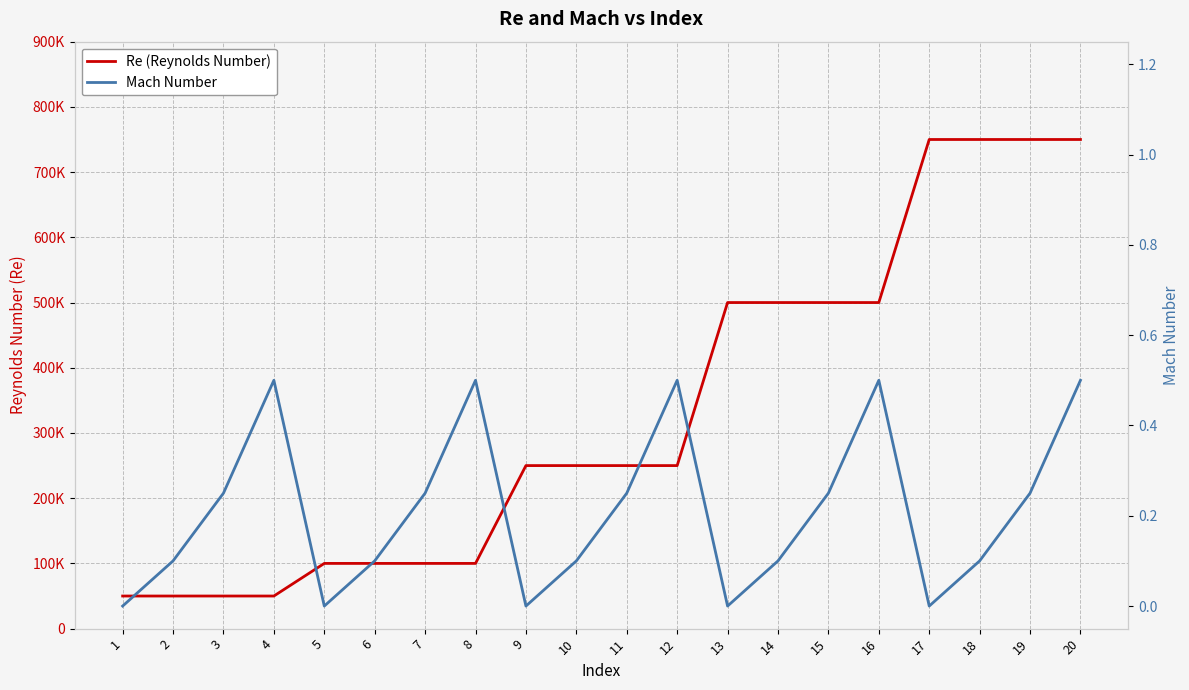

At how many categories does at least one series exceed 435277?

8